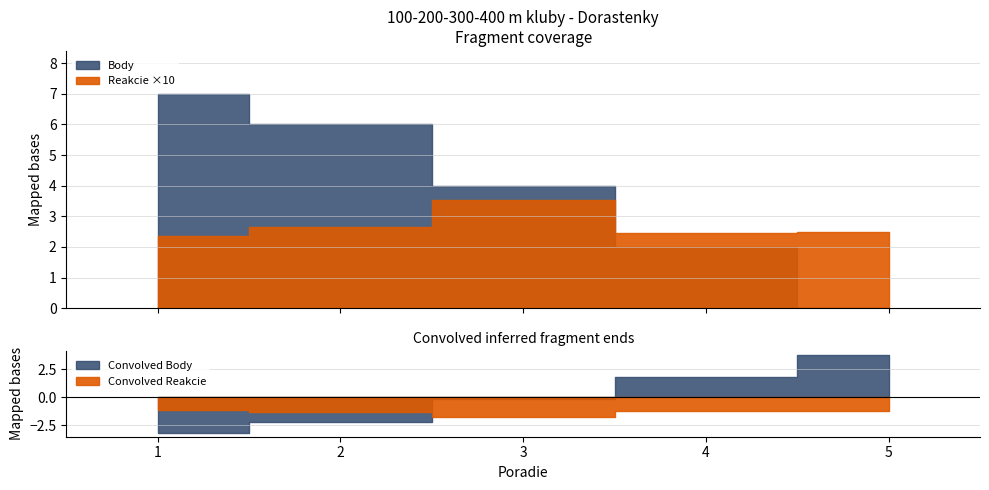

At which category does the chart reach its peak across all series?

1